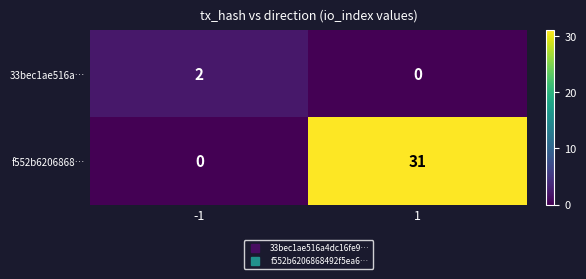

At -1, list the series in order from largest to smallest.

33bec1ae516a…, f552b6206868…